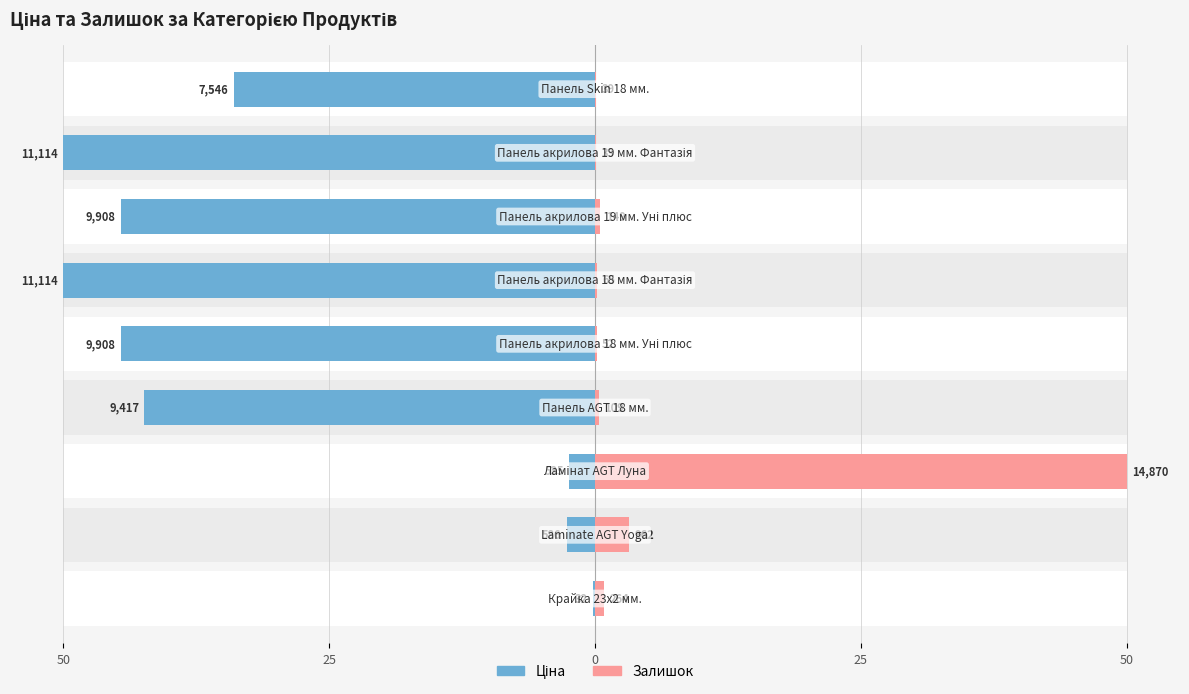

How many bars are there in each group?

2